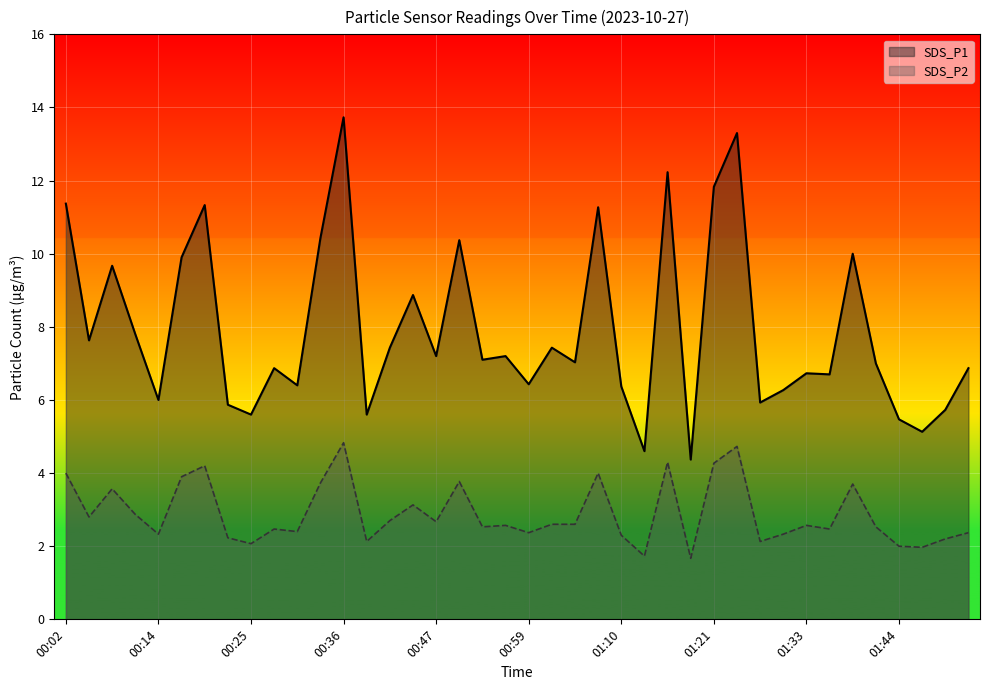

The value of SDS_P2 at 01:19 is 0.5. True or false?

False